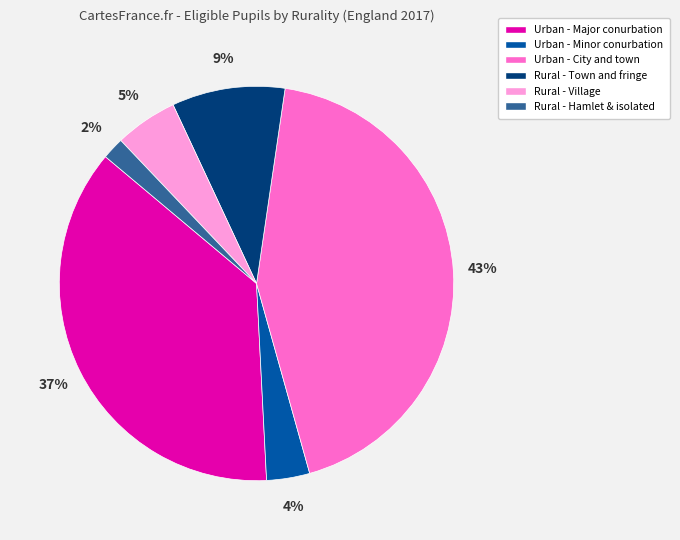

Combined, do Urban - City and town and Urban - Major conurbation account for over 50%?

Yes